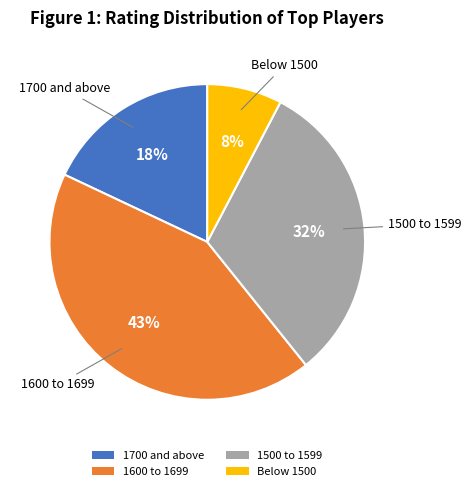

Is 1500 to 1599 the majority of the pie?

No